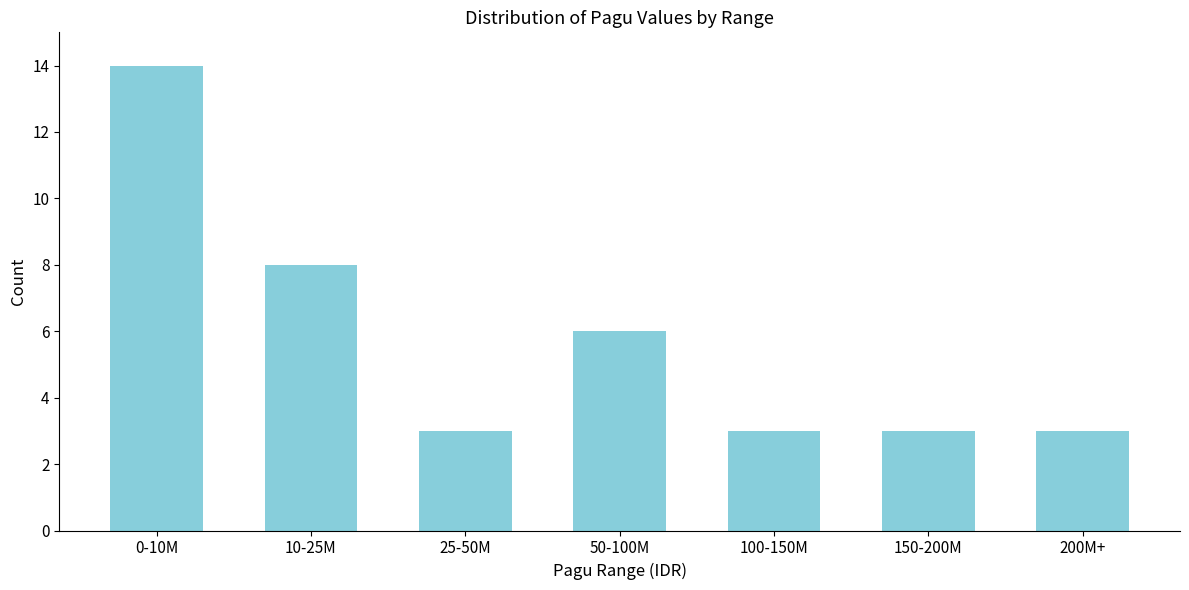

Reading left to right, transcribe all the data shown in this chart.

14	8	3	6	3	3	3